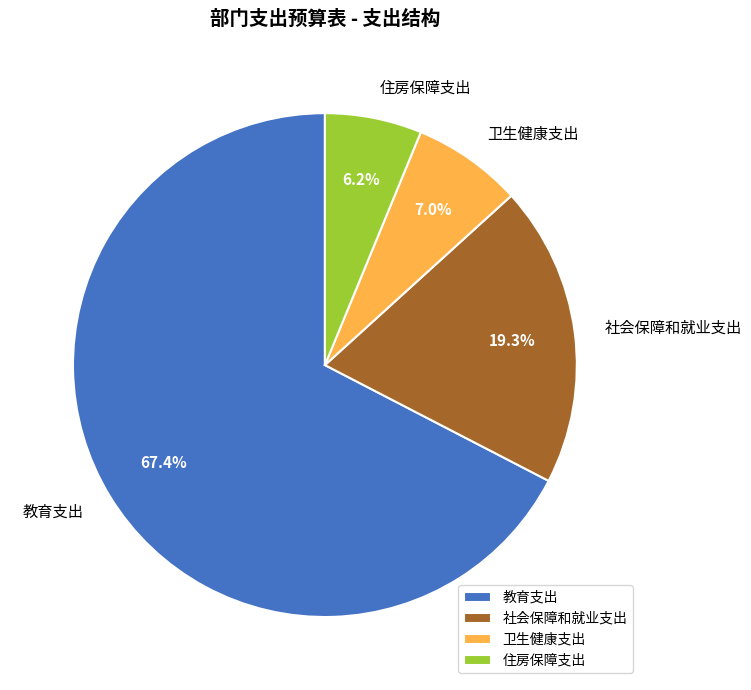

How many slices are in this pie chart?

4